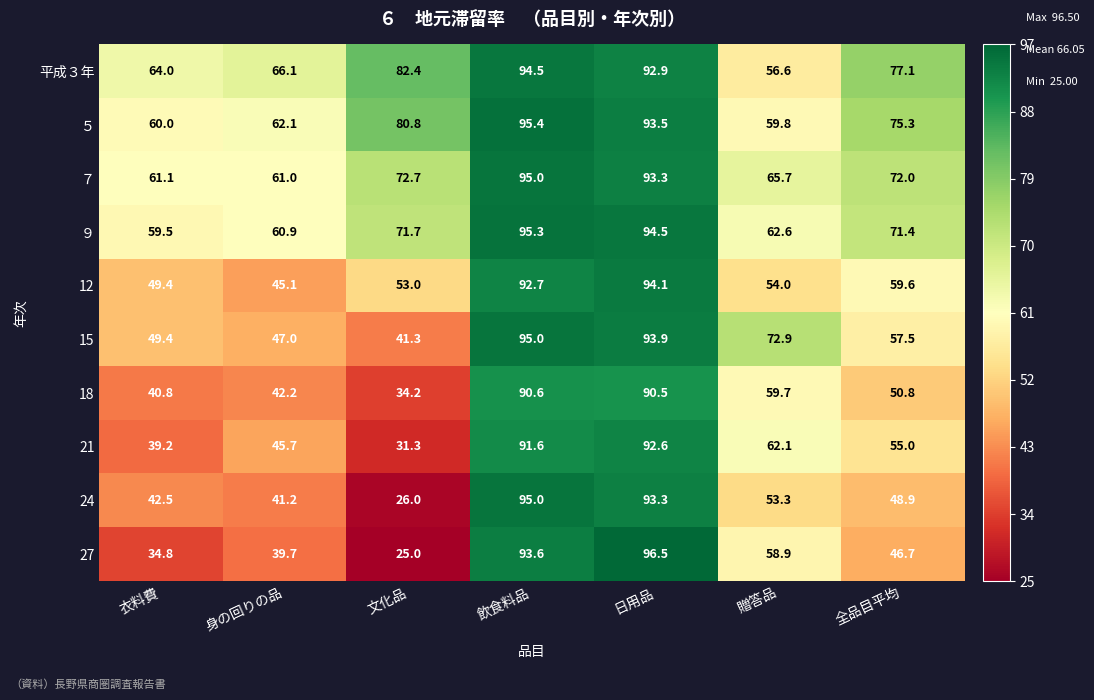

What is the smallest value displayed?

25.0